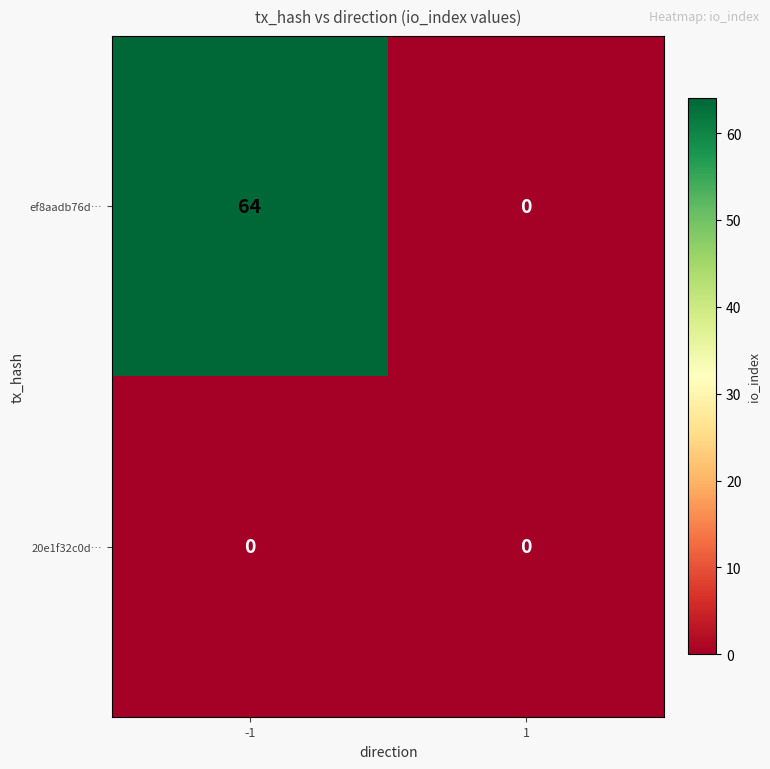

List the labels in order of ef8aadb76d… value, largest first.

-1, 1